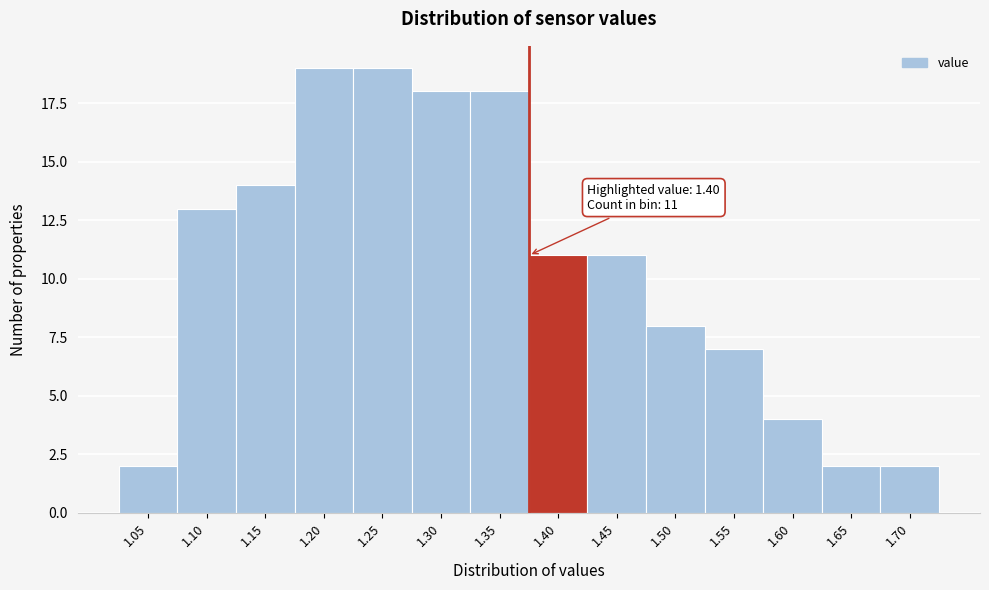

Reading left to right, transcribe all the data shown in this chart.

1.05=2	1.10=13	1.15=14	1.20=19	1.25=19	1.30=18	1.35=18	1.40=11	1.45=11	1.50=8	1.55=7	1.60=4	1.65=2	1.70=2